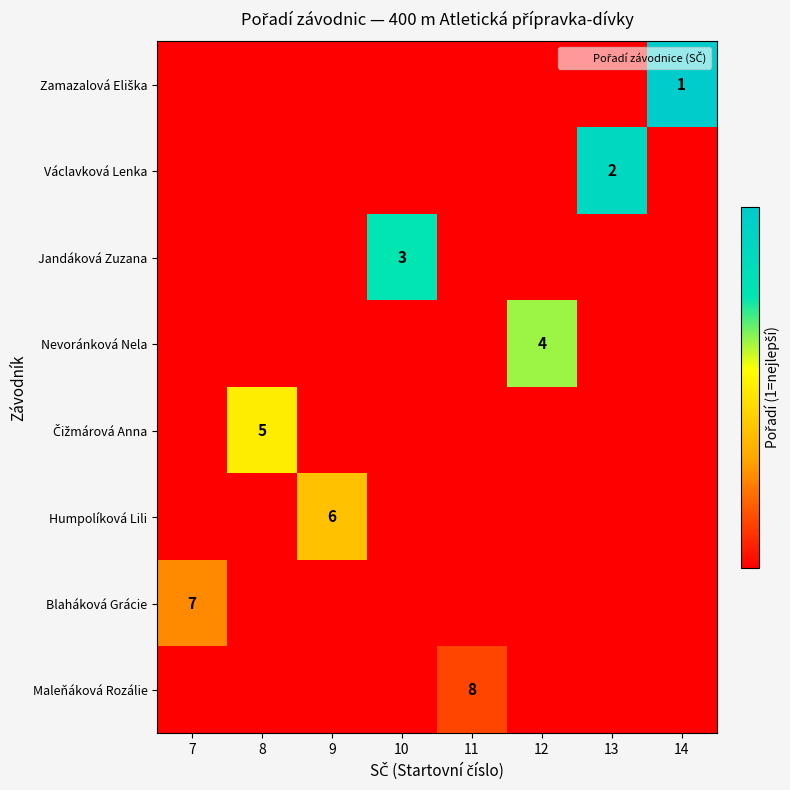

Rank the series at 14 from lowest to highest value.

Václavková Lenka, Jandáková Zuzana, Nevoránková Nela, Čižmárová Anna, Humpolíková Lili, Blaháková Grácie, Maleňáková Rozálie, Zamazalová Eliška